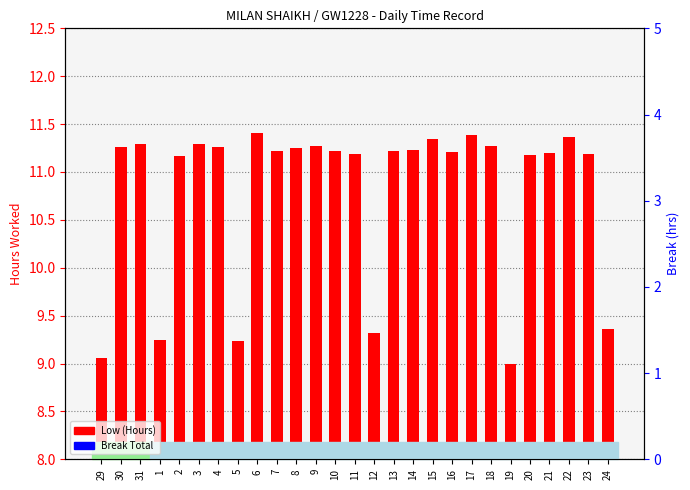

What is the average value of the Low (Hours) series?

10.8